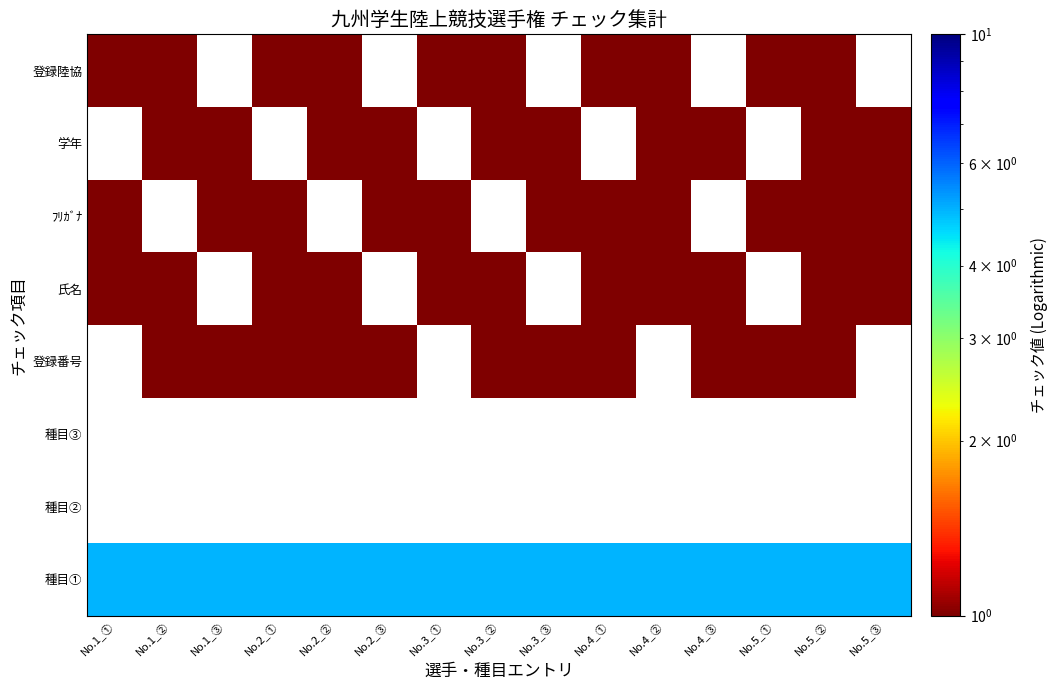

How many values in 登録陸協 are above zero?

10